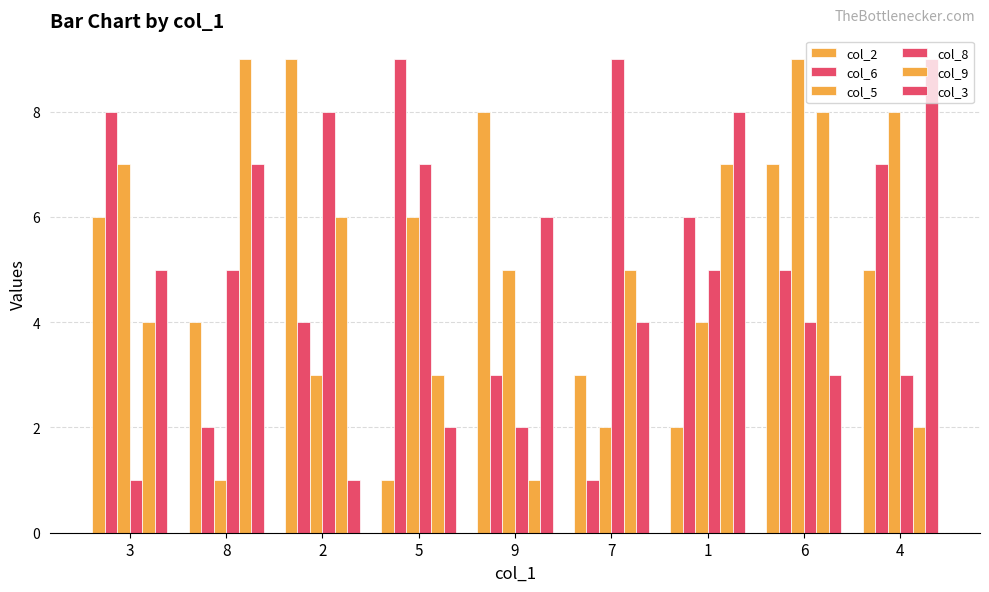

What is the sum of all col_3 values?

45